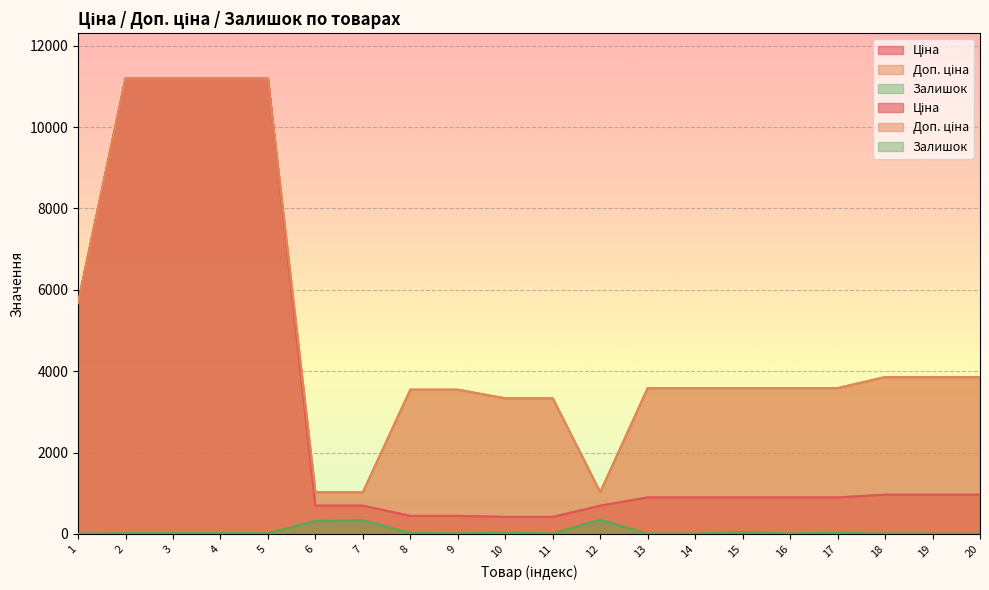

Reading left to right, what are all the values shown in this chart?

Ціна: 5673.8	11188.2	11188.2	11188.2	11188.2	693.7	693.7	443.1	443.1	416.6	416.6	693.7	895.9	895.9	895.9	895.9	895.9	963.5	963.5	963.5
Доп. ціна: 5673.8	11188.2	11188.2	11188.2	11188.2	1024.6	1024.6	3545.0	3545.0	3332.5	3332.5	1024.6	3583.6	3583.6	3583.6	3583.6	3583.6	3854.0	3854.0	3854.0
Залишок: 4.0	17.0	17.0	17.0	15.0	318.0	335.0	22.0	13.0	30.0	10.0	348.0	7.0	7.0	43.0	9.0	27.0	9.0	6.0	4.0